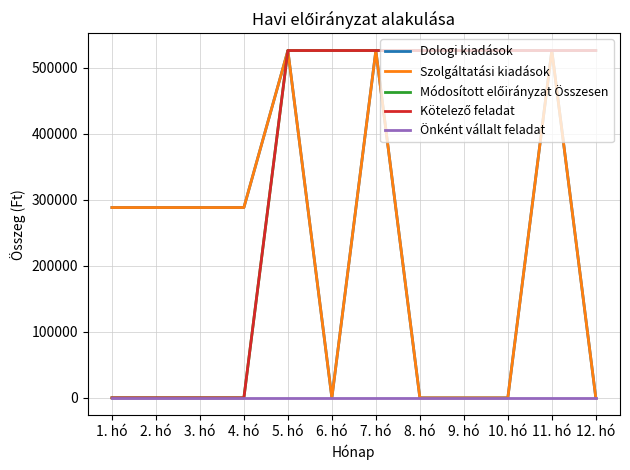

At how many categories does at least one series exceed 492589?

8